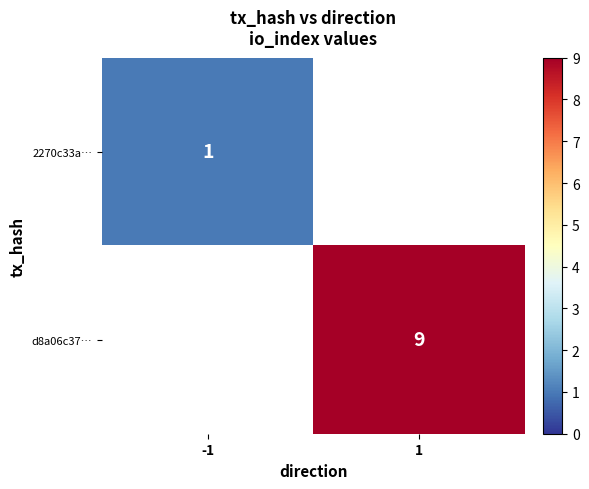

The 2270c33a… series shows 2 at -1. True or false?

False